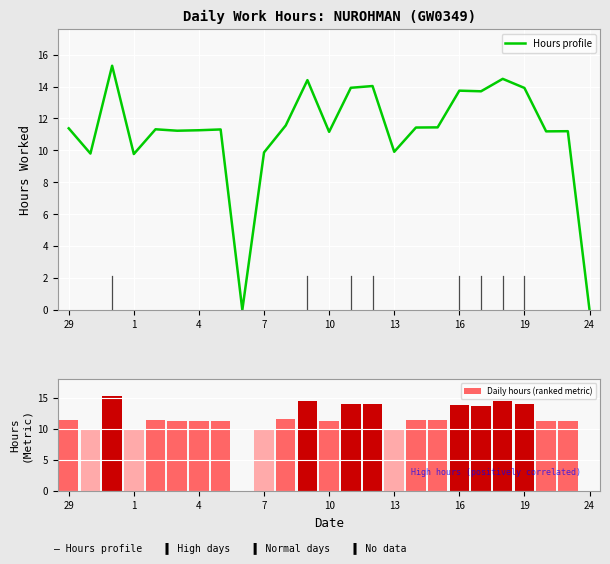

What is the sum of all Daily hours (ranked metric) values?

277.3